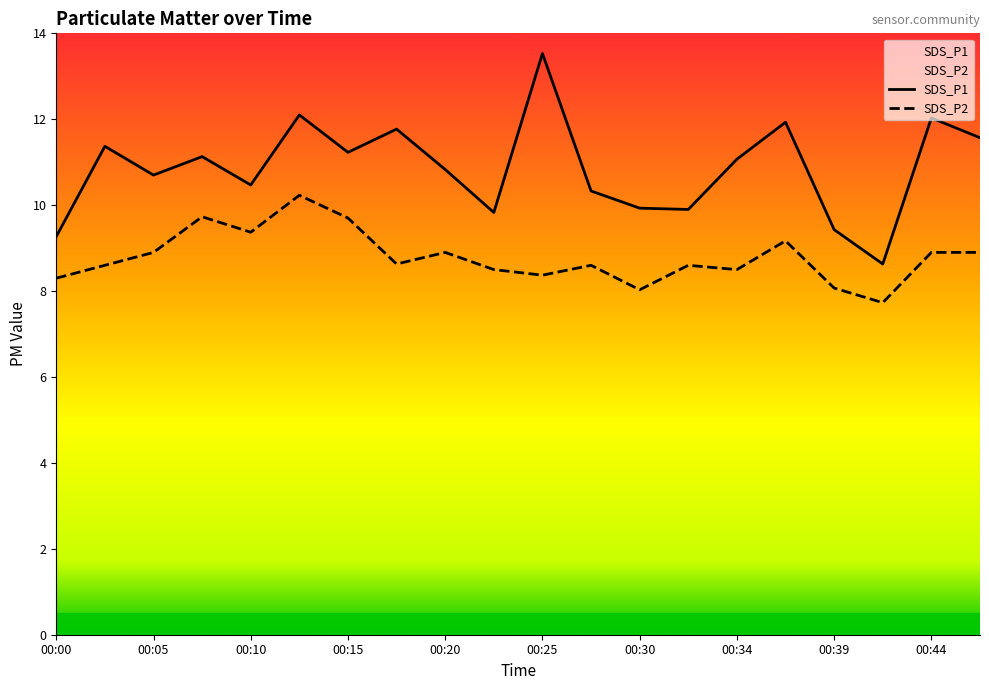

True or false: SDS_P1 and SDS_P2 cross at least once.

False